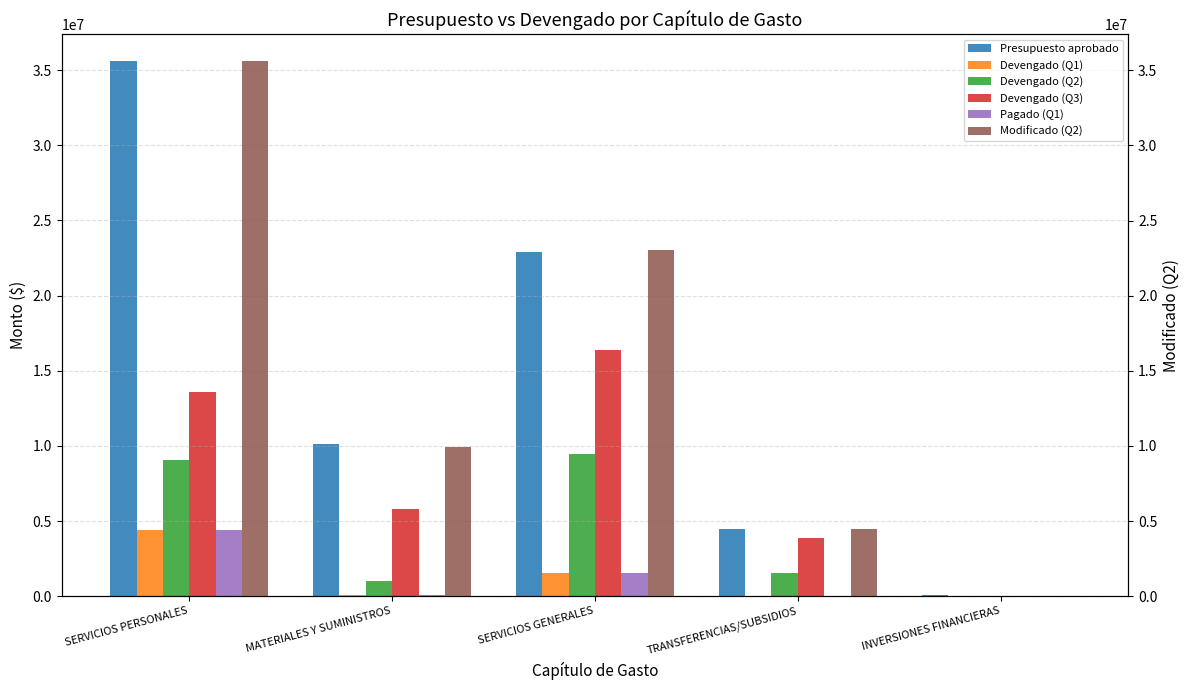

What is the approximate value of Devengado (Q1) at SERVICIOS PERSONALES?

4419444.8